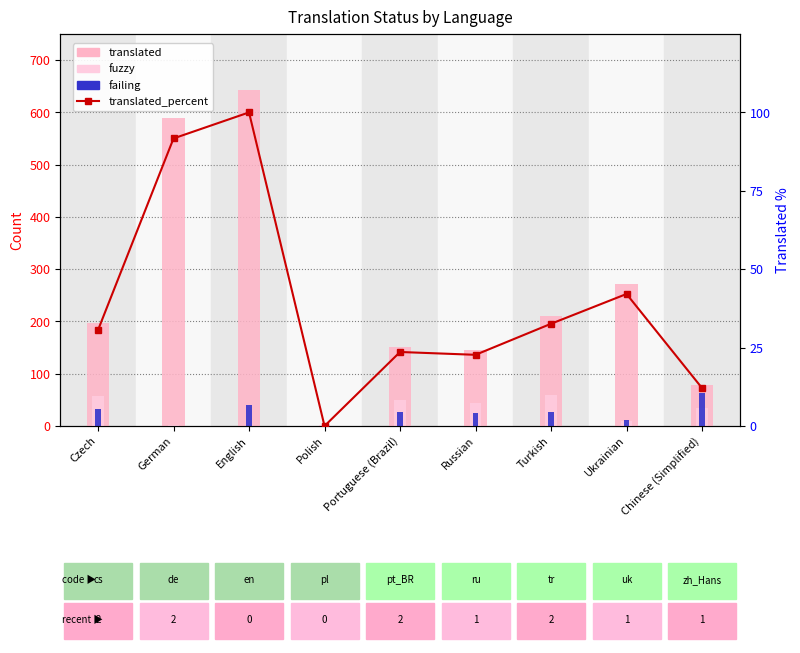

True or false: translated has a value of 590.0 at German.

True